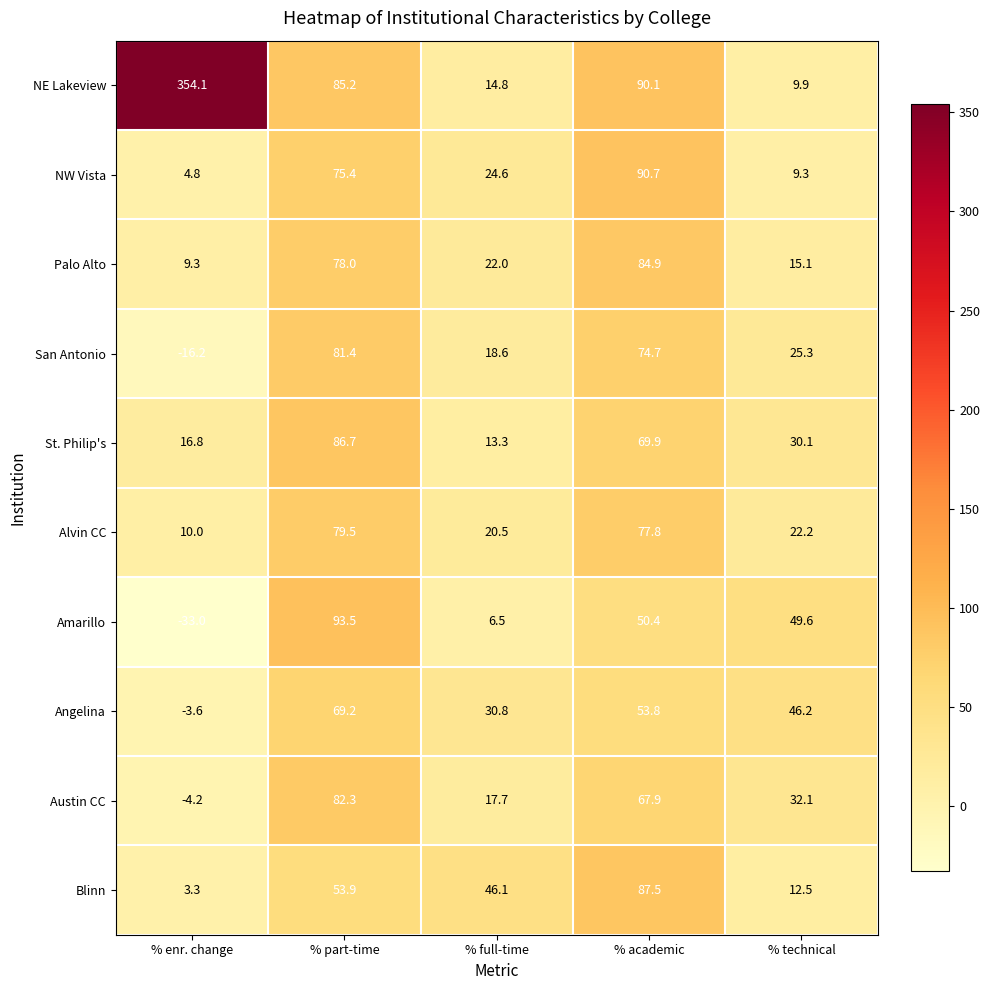

True or false: Austin CC has a value of 17.7 at % full-time.

True